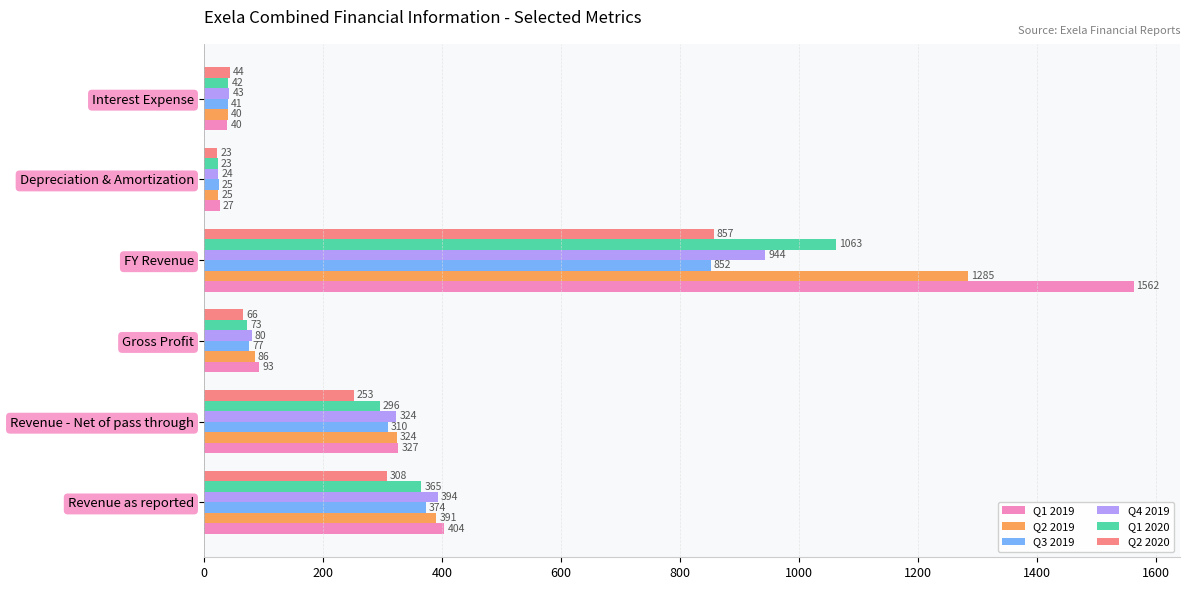

The Q2 2020 series shows 206.5 at FY Revenue. True or false?

False